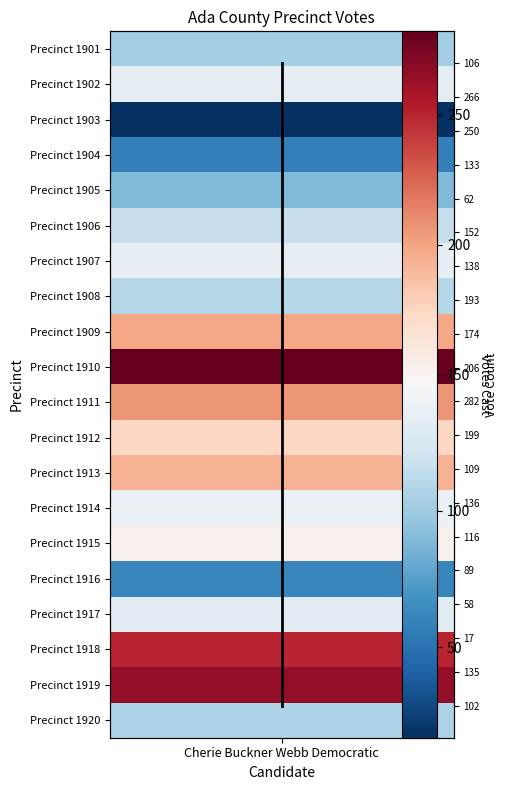

Approximately how many times larger is the value at Cherie Buckner Webb Democratic compared to Cherie Buckner Webb Democratic?

0.9